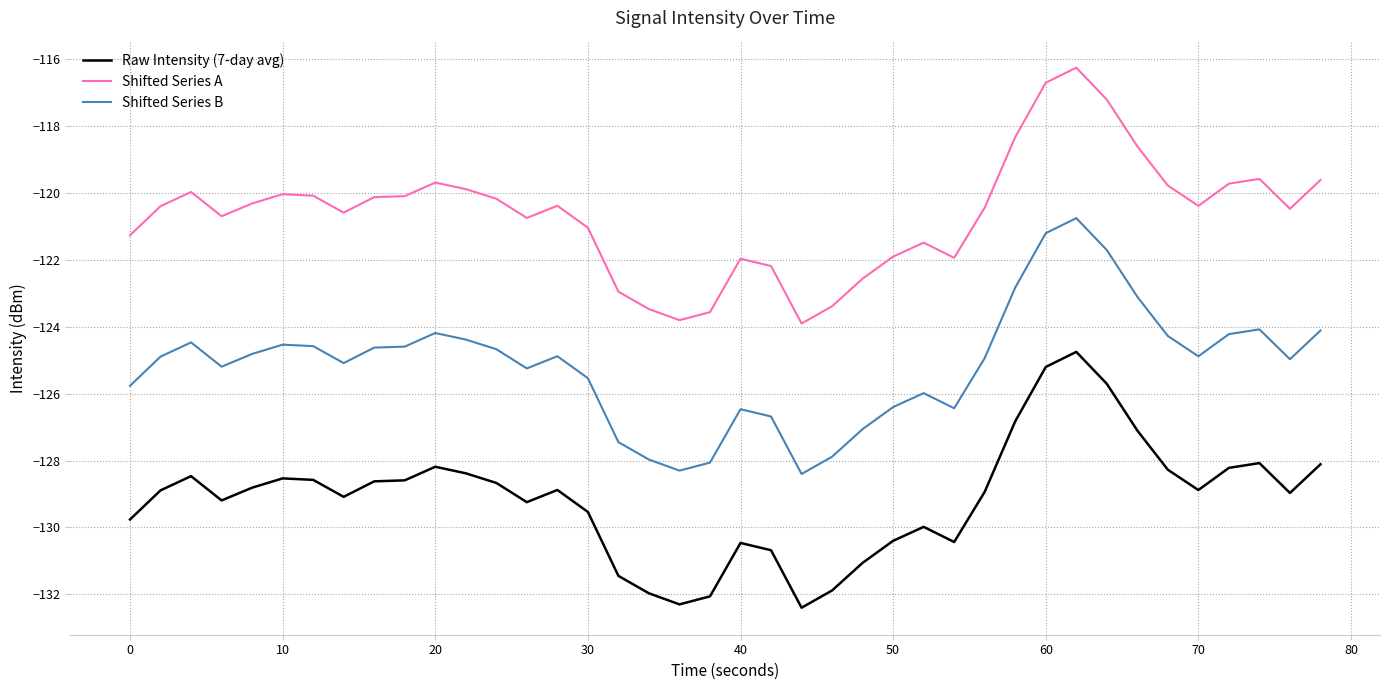

Which series has the largest total across all categories?

Shifted Series A